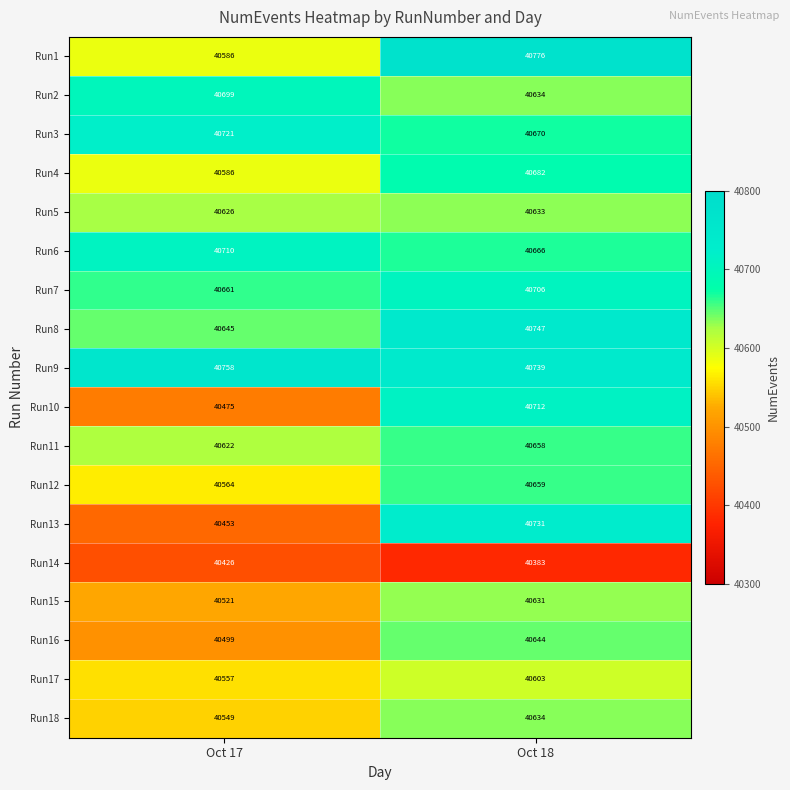

Which series has the widest spread of values?

Run13